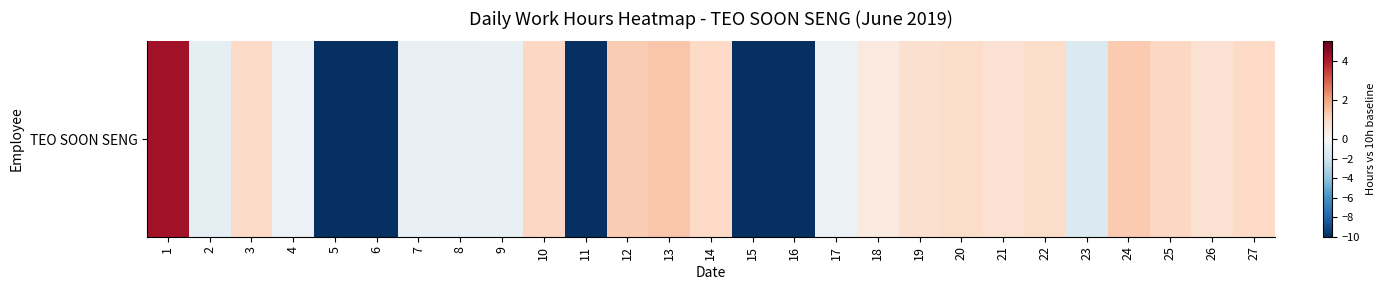

Reading left to right, list all the values displayed in this chart.

1=4.2	2=-1.0	3=0.9	4=-0.6	5=-10.0	6=-10.0	7=-0.8	8=-0.8	9=-0.8	10=1.1	11=-10.0	12=1.3	13=1.4	14=1.0	15=-10.0	16=-10.0	17=-0.5	18=0.5	19=0.8	20=0.9	21=0.8	22=0.9	23=-1.4	24=1.3	25=1.1	26=0.8	27=1.0